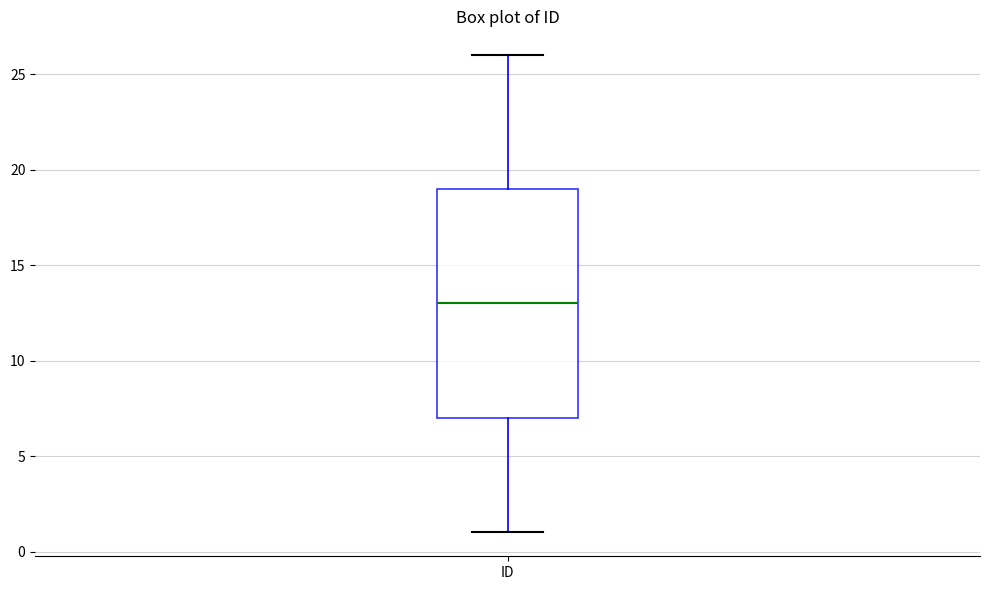

Where does the upper whisker of the box for ID end on the y-axis? The values are not printed on the chart, so give them approximately, as read against the axis.

26